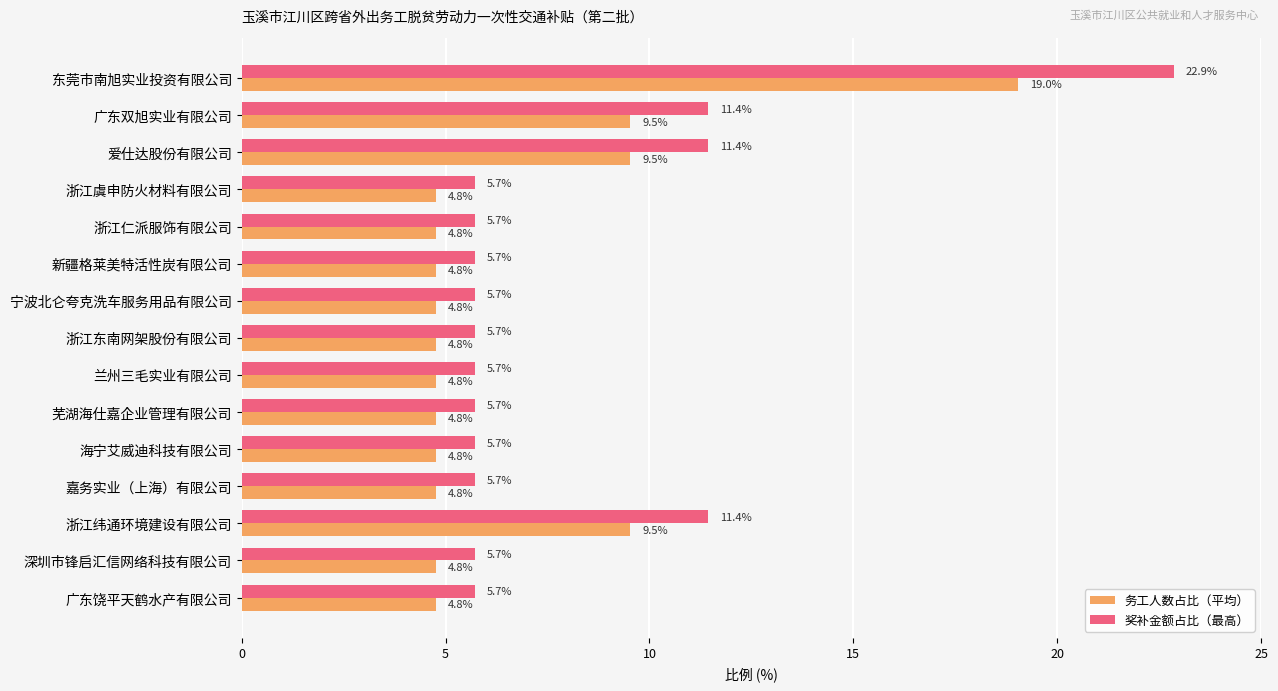

What is the highest value of the 奖补金额占比（最高） series?

22.9